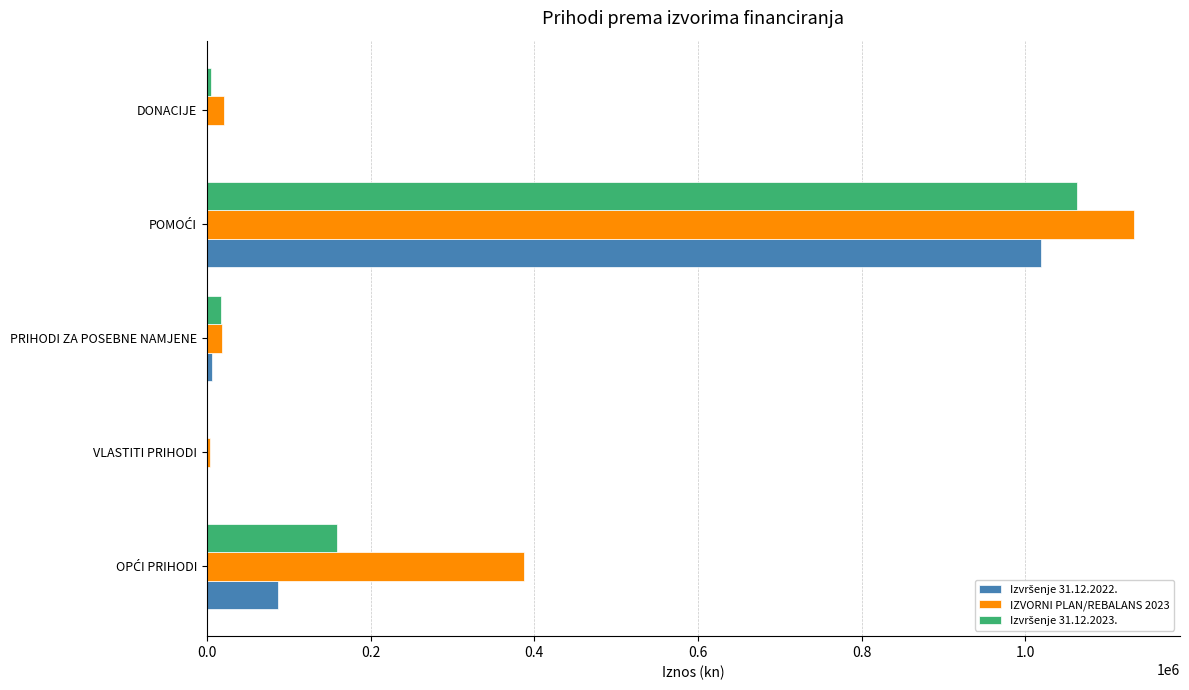

What is the sum of all IZVORNI PLAN/REBALANS 2023 values?

1561680.0